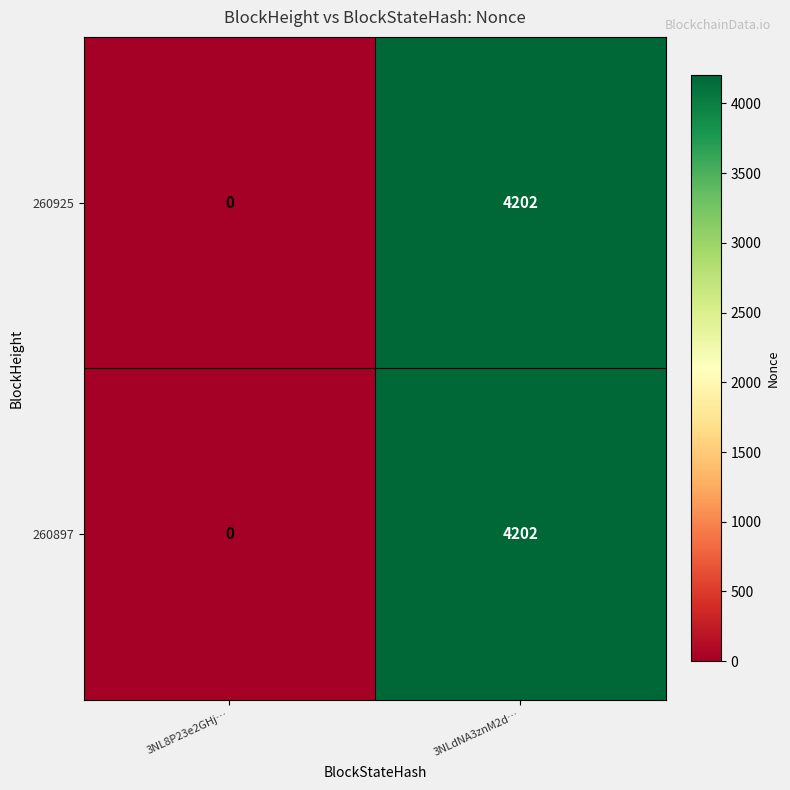

How many data points does each series have?

2